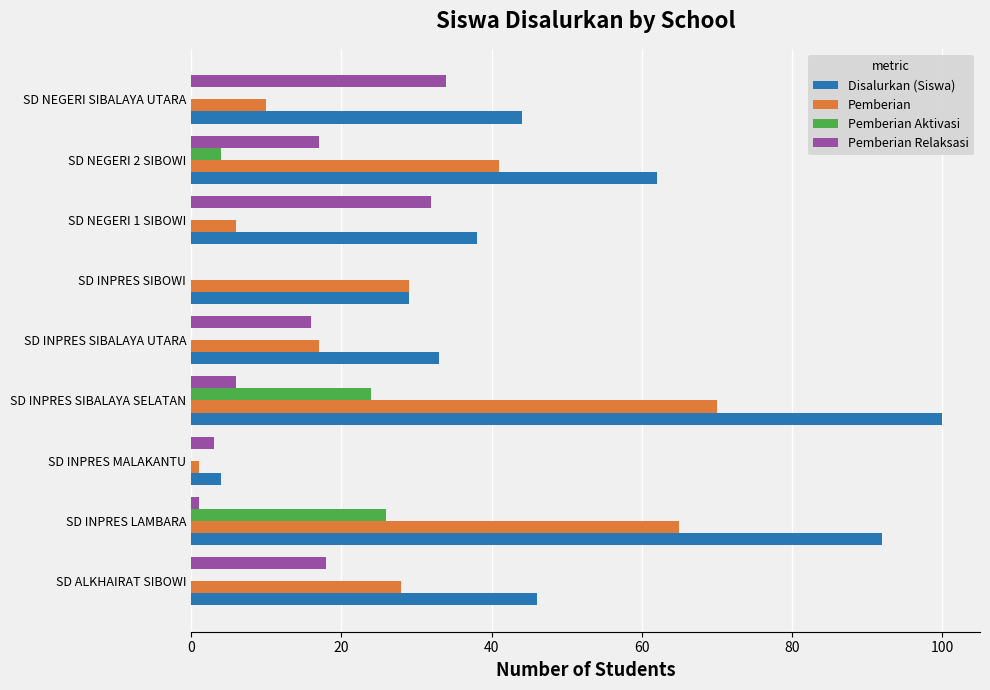

Between SD INPRES MALAKANTU and SD NEGERI SIBALAYA UTARA, which series saw the biggest shift?

Disalurkan (Siswa)